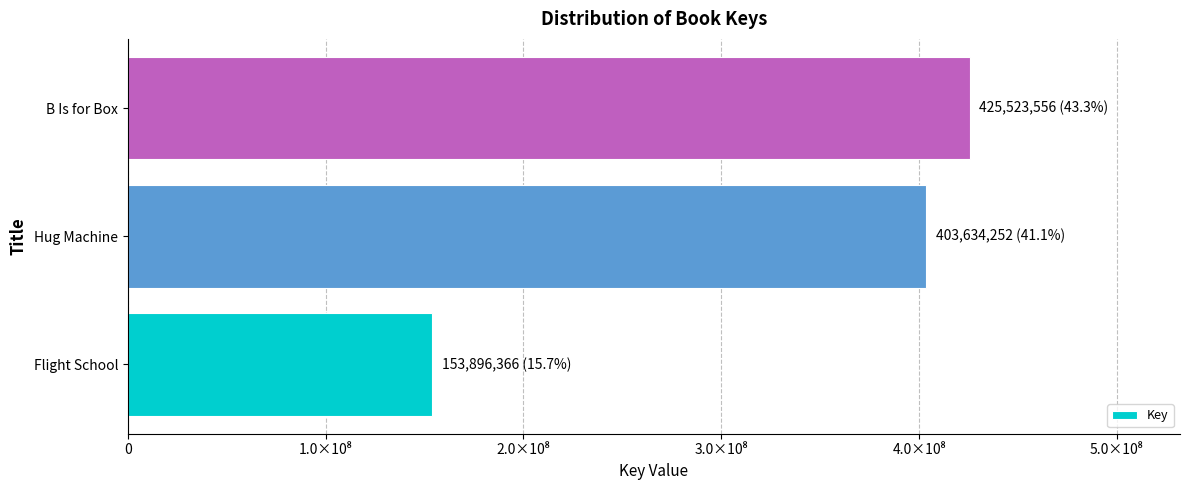

Does the chart contain any negative values?

No